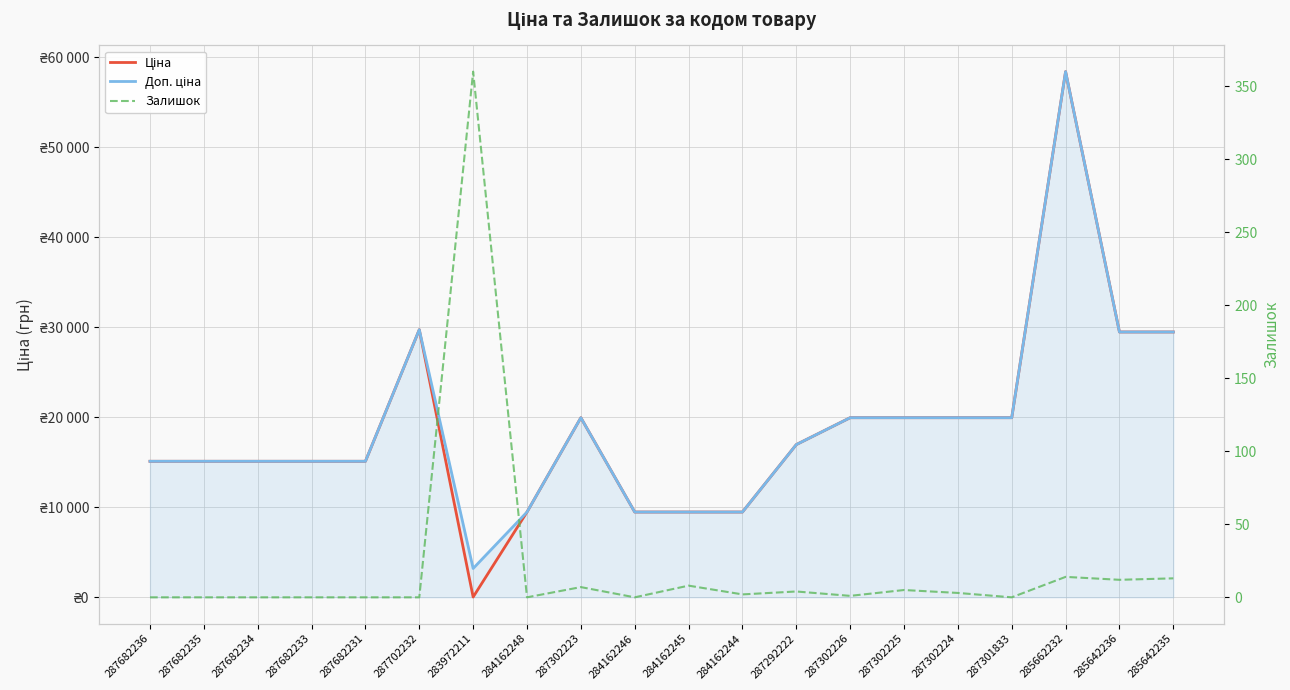

At which label does Ціна first exceed 16976?

287702232